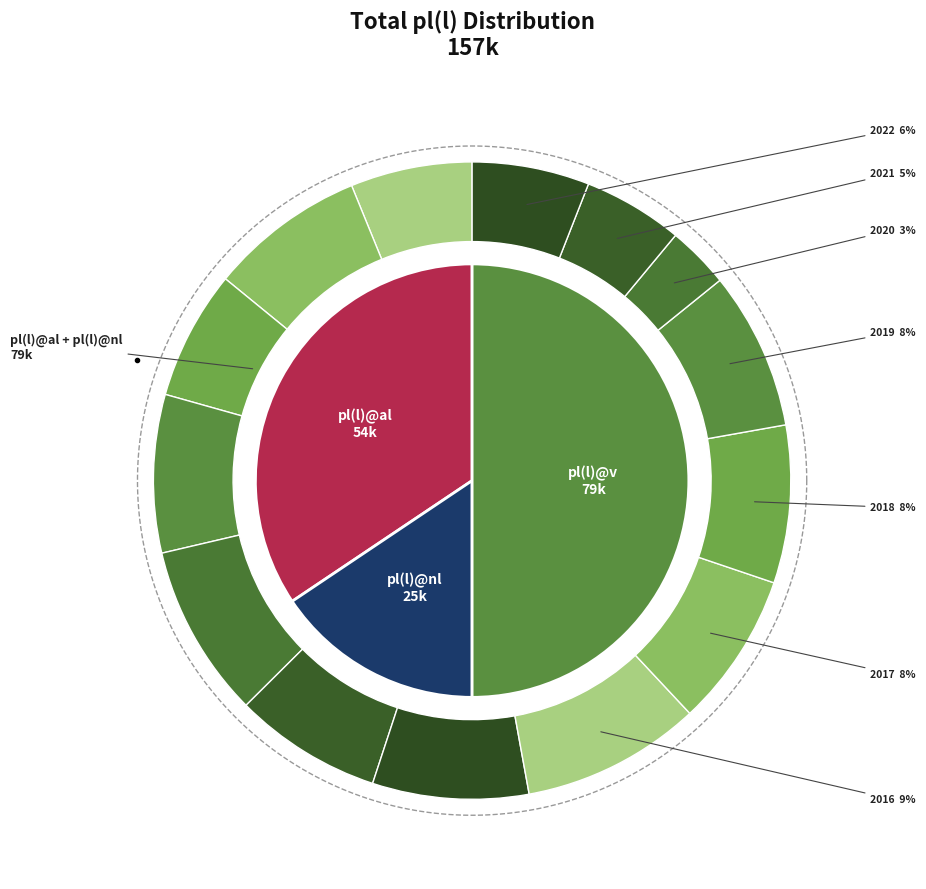

What is the largest slice in the pie chart?

2016